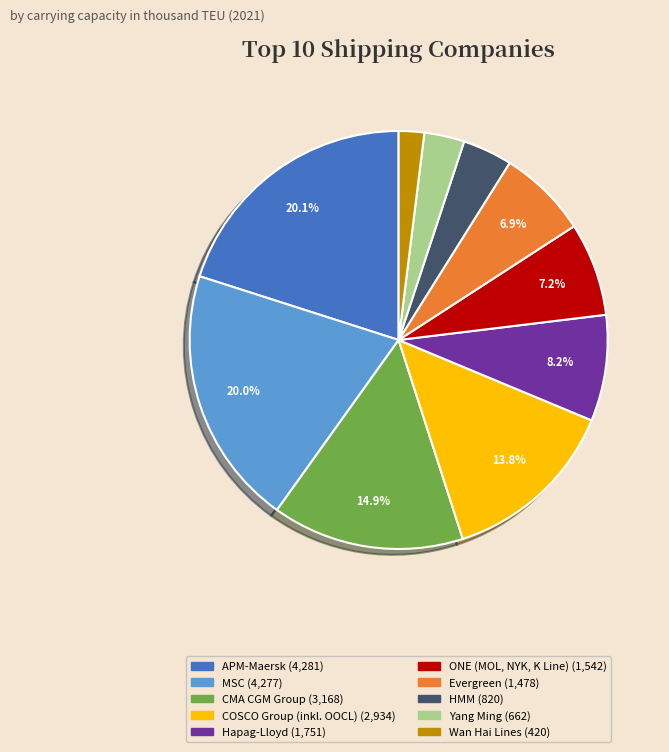

Is the sum of Yang Ming and MSC greater than half?

No